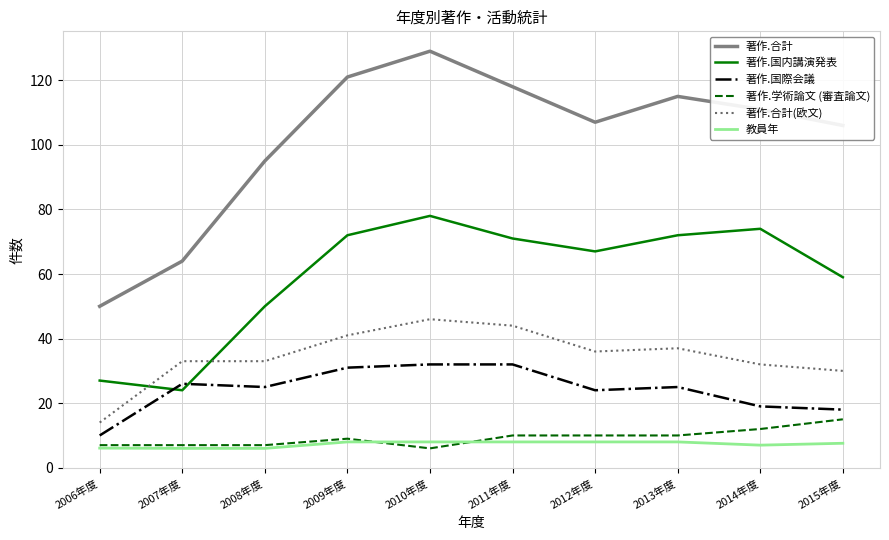

The value of 著作.国際会議 at 2012年度 is 33.2. True or false?

False